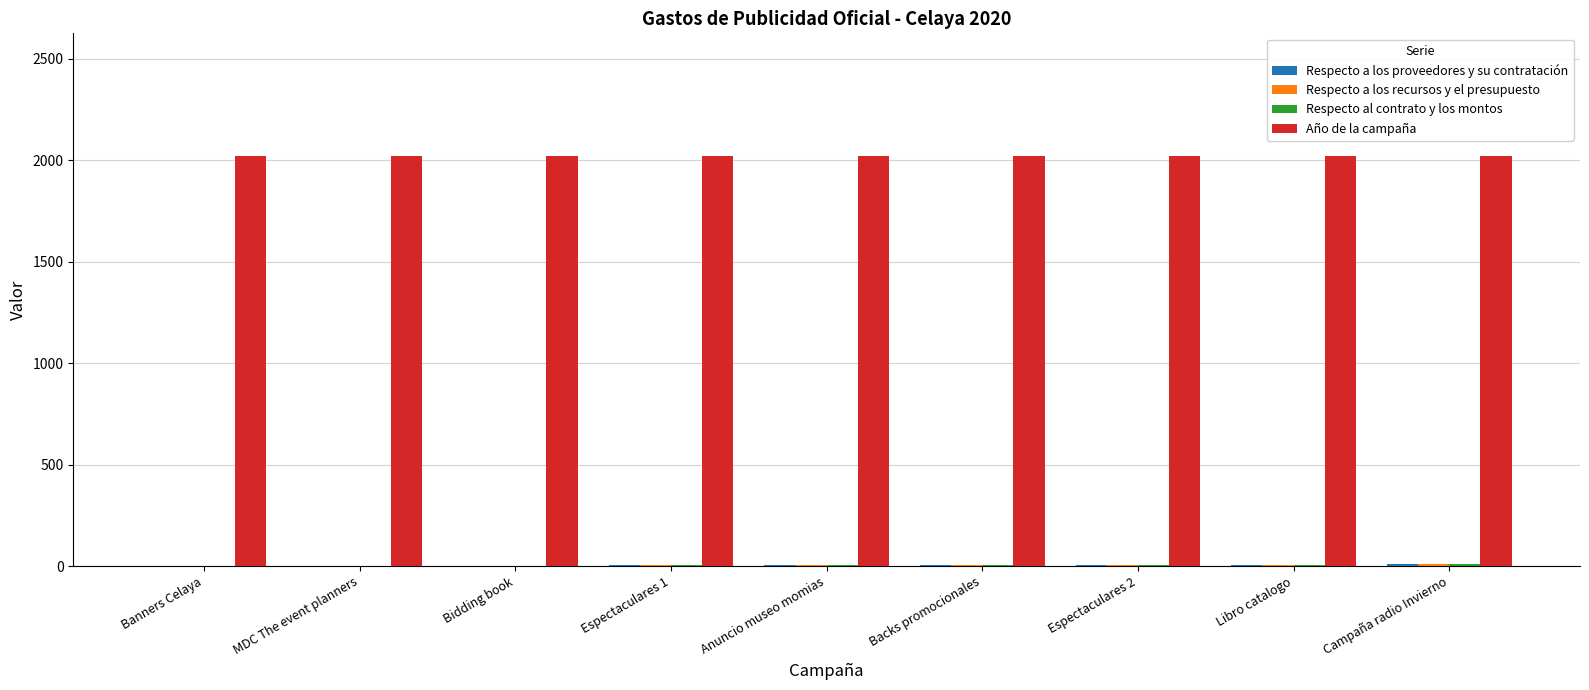

How many data points does each series have?

9